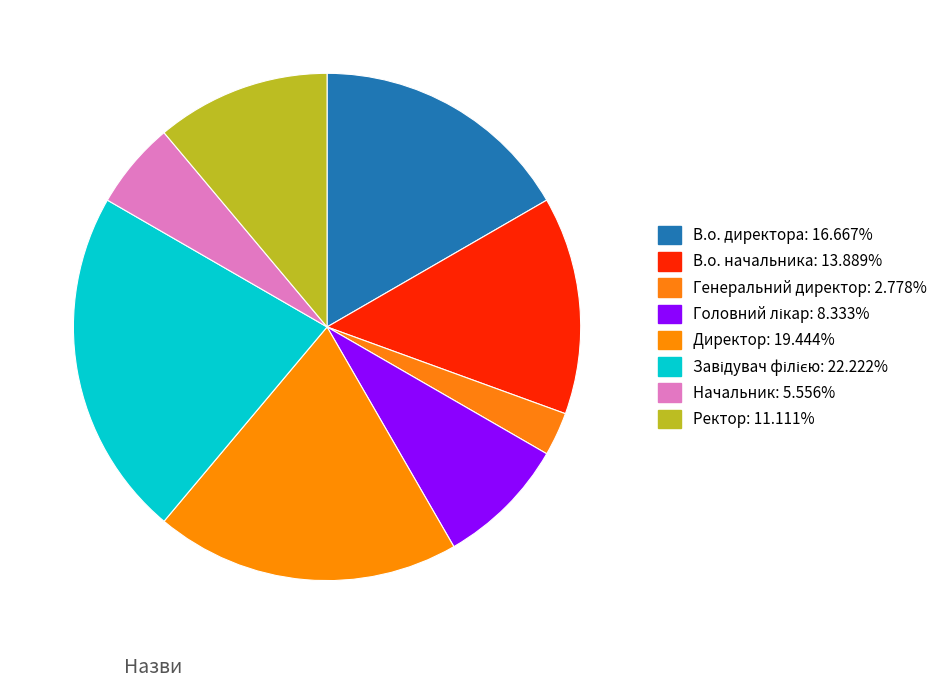

What is the change in value from В.о. директора to Генеральний директор?

-5